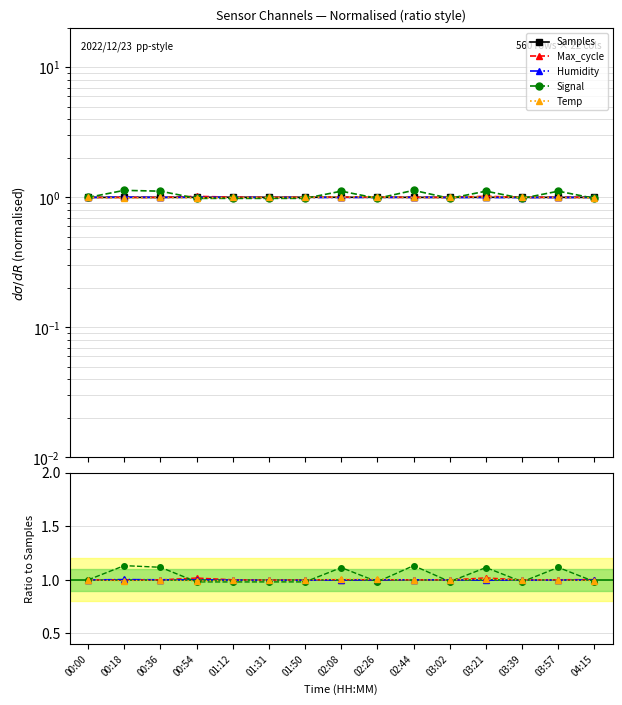

At which category does Humidity reach its first local valley?

01:50